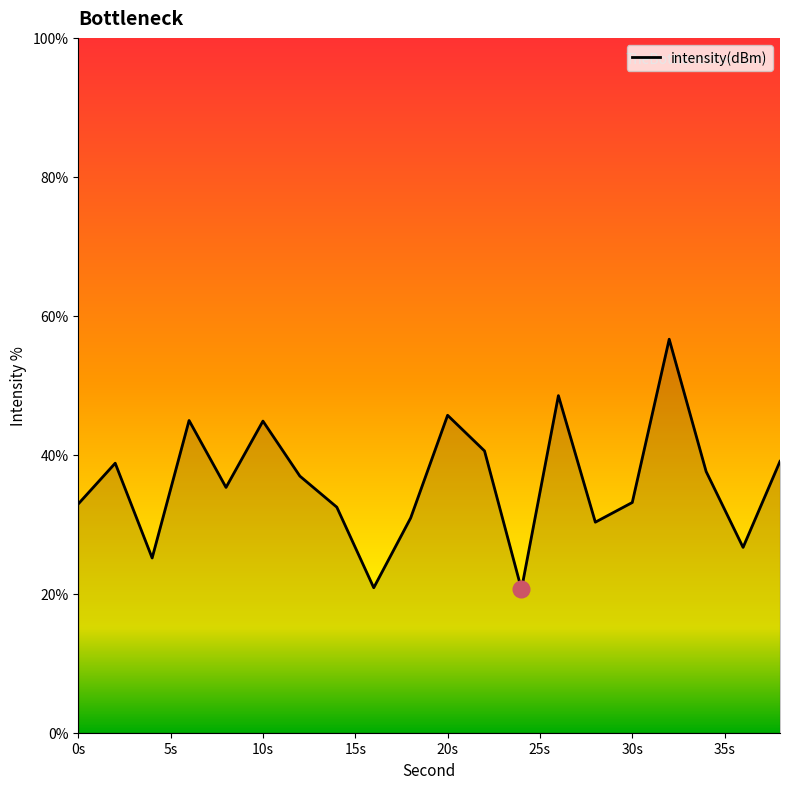

What is the average value?

36.1